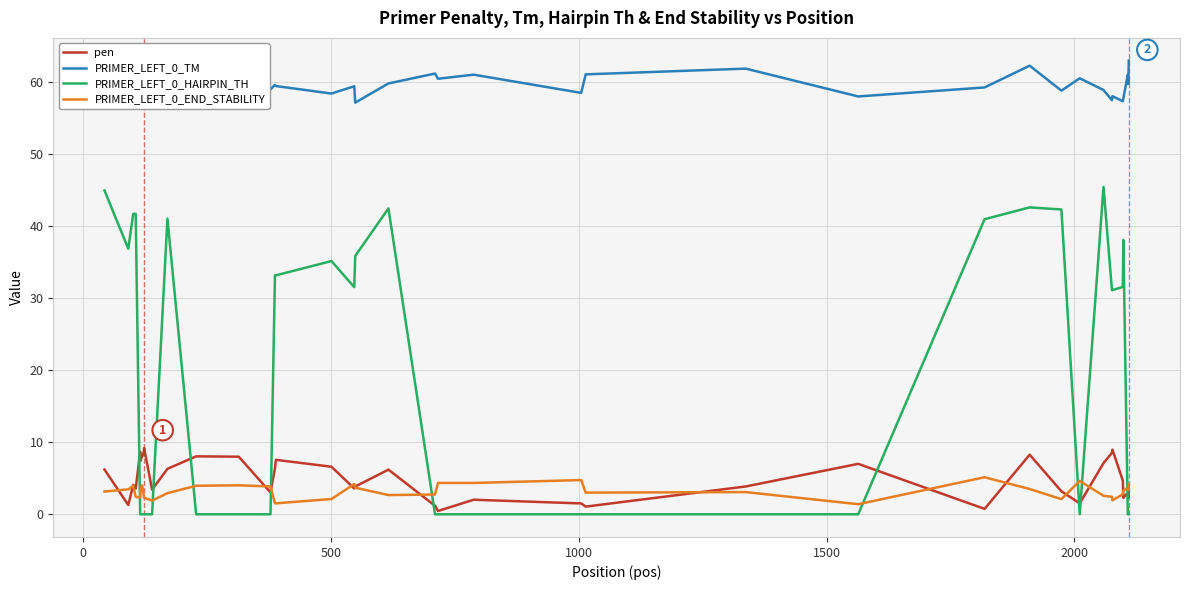

Rank the series by their maximum value, from highest to lowest.

PRIMER_LEFT_0_TM, PRIMER_LEFT_0_HAIRPIN_TH, pen, PRIMER_LEFT_0_END_STABILITY